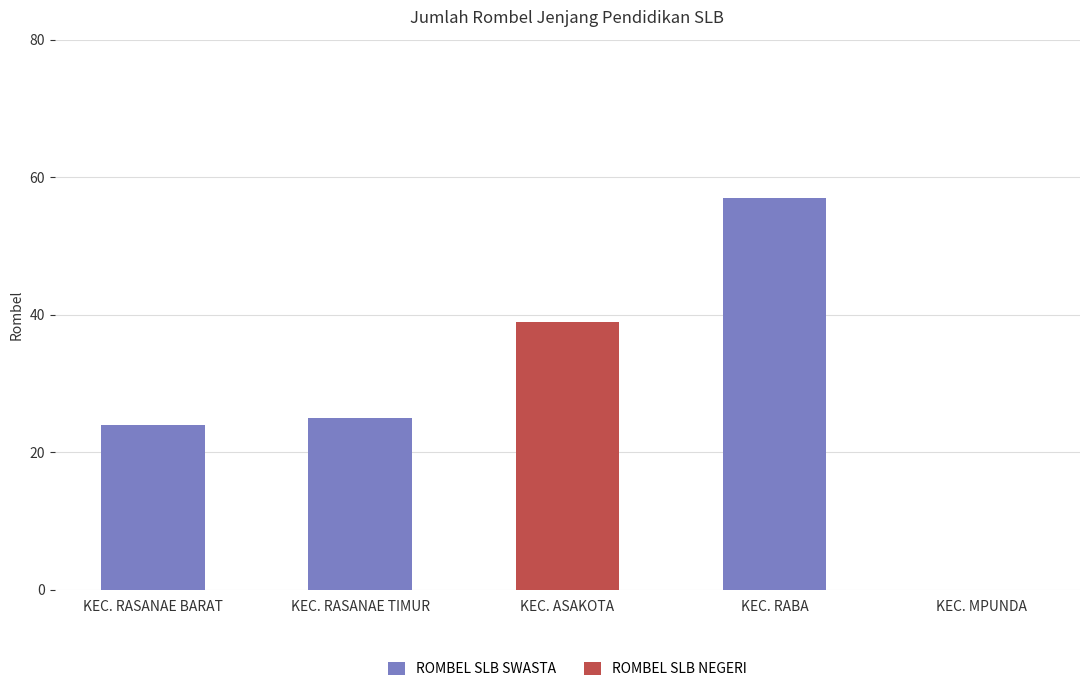

Are the bars grouped side by side (vs. stacked)?

No